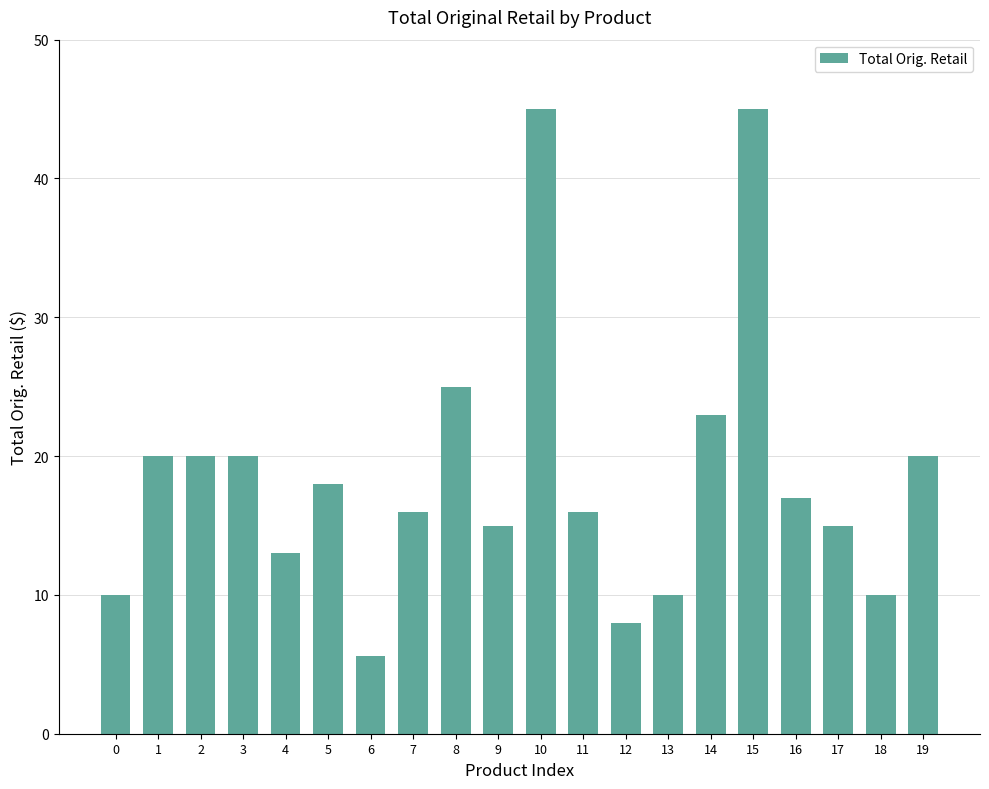

How many data points does each series have?

20